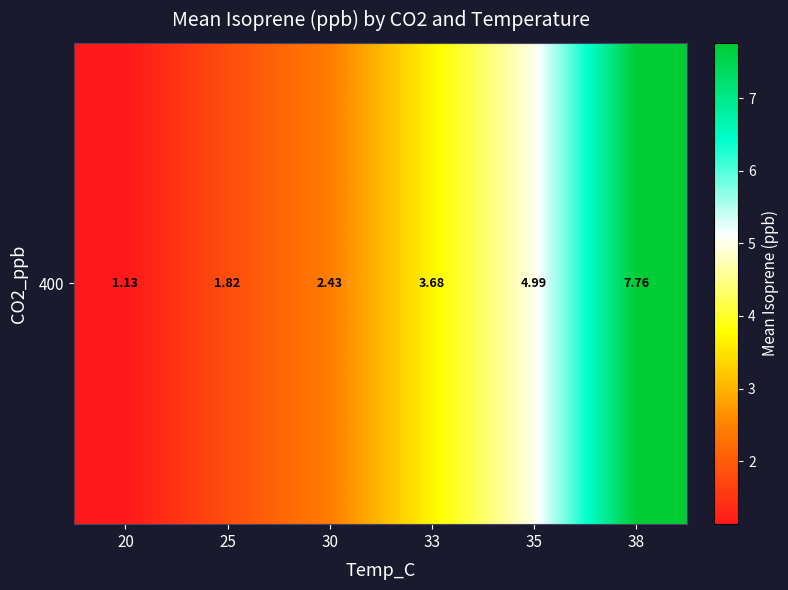

At which label does the data first exceed 3?

33